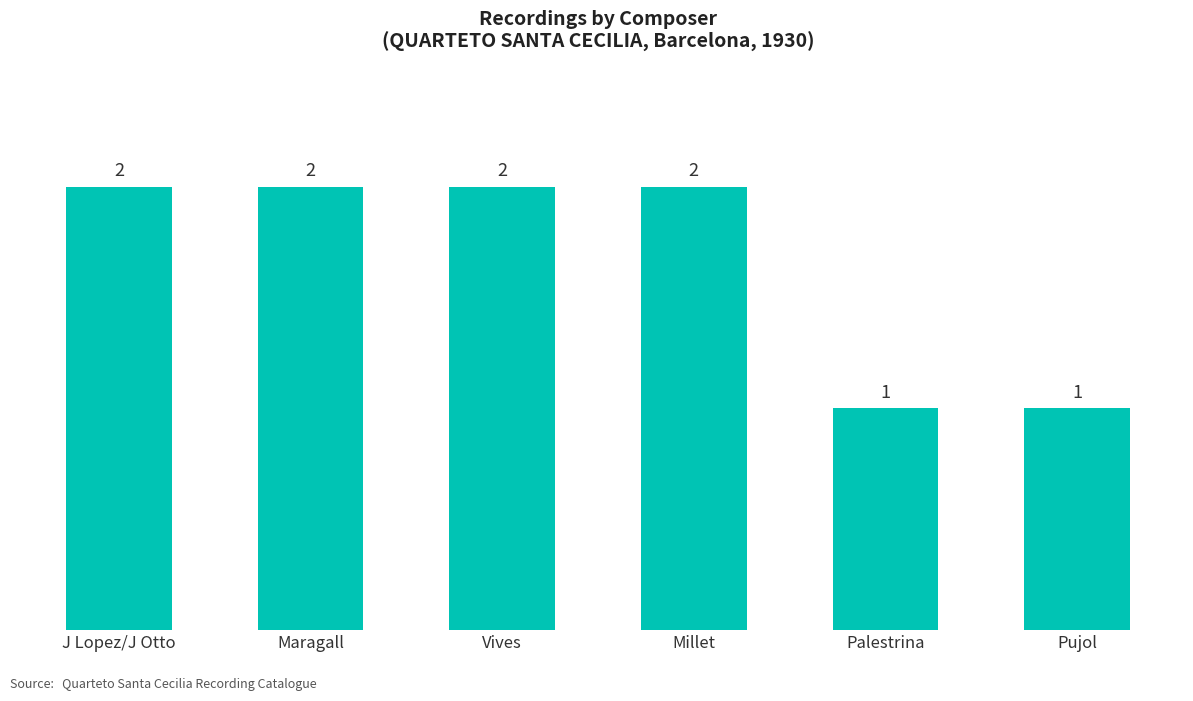

The chart shows a value of 3 at Maragall. True or false?

False